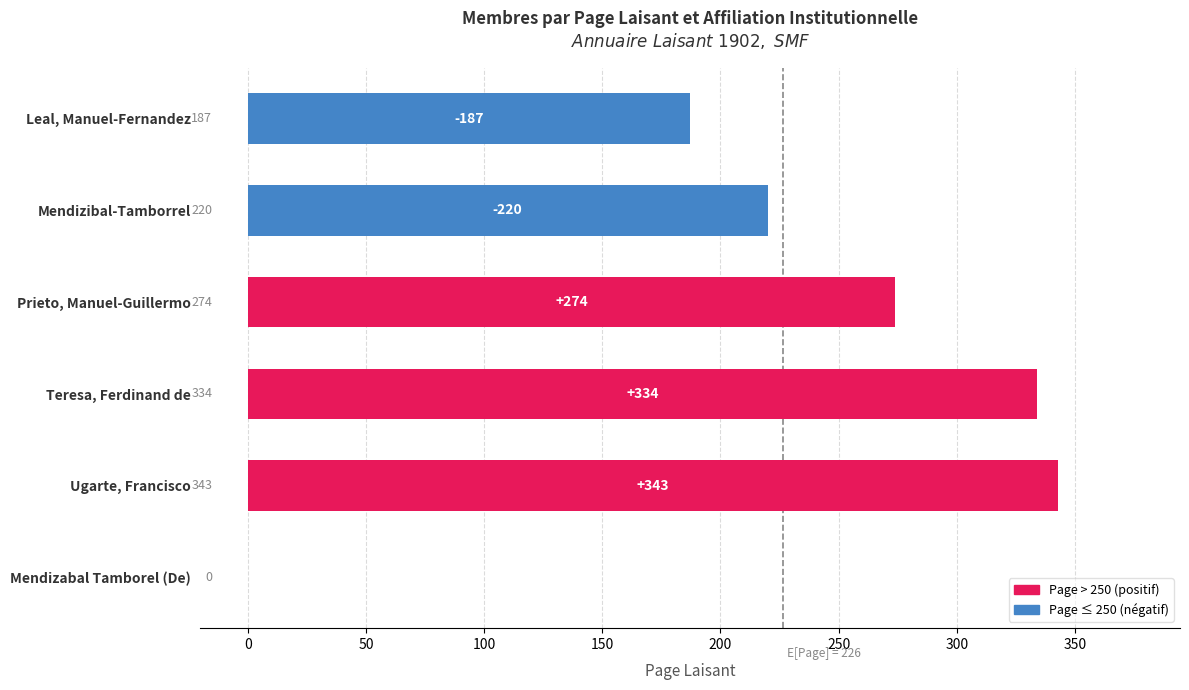

At which category does the chart reach its peak across all series?

Ugarte, Francisco